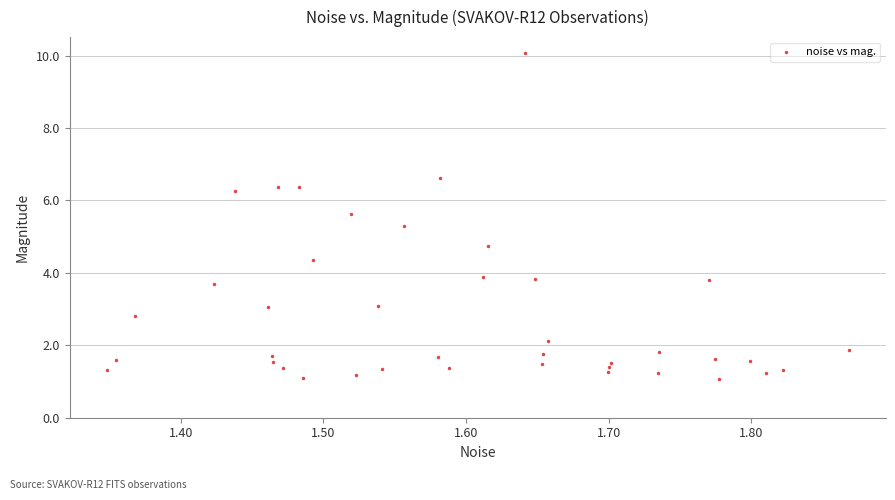

What is the range of X values (max minus min)?

0.5